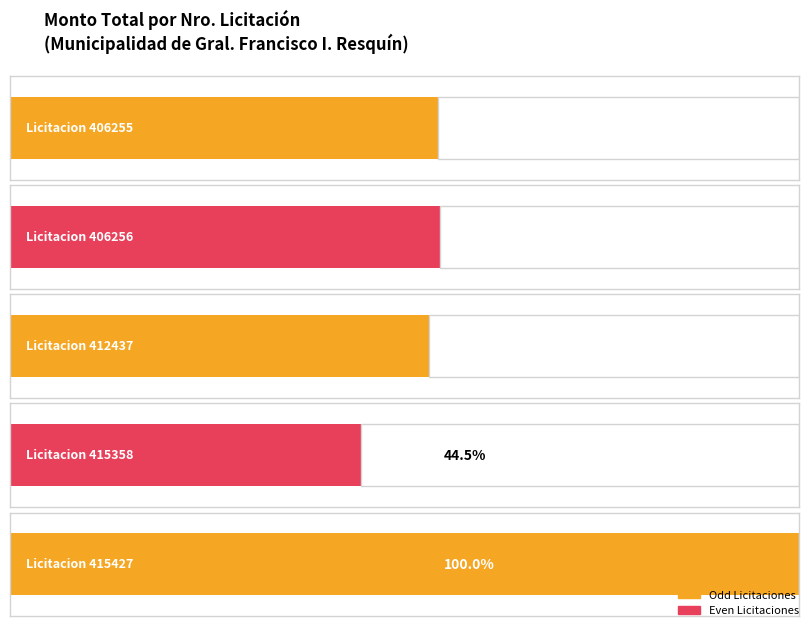

What is the sum of all values?

980340450